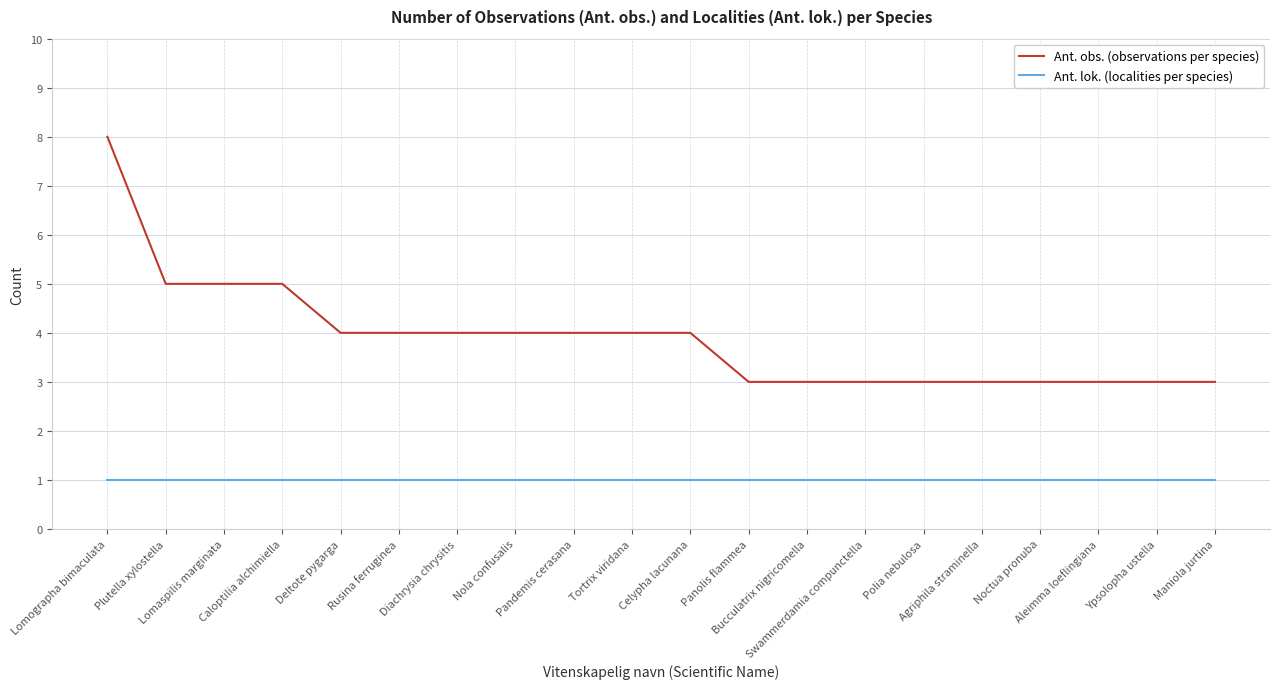

What position from the left is Deltote pygarga?

5